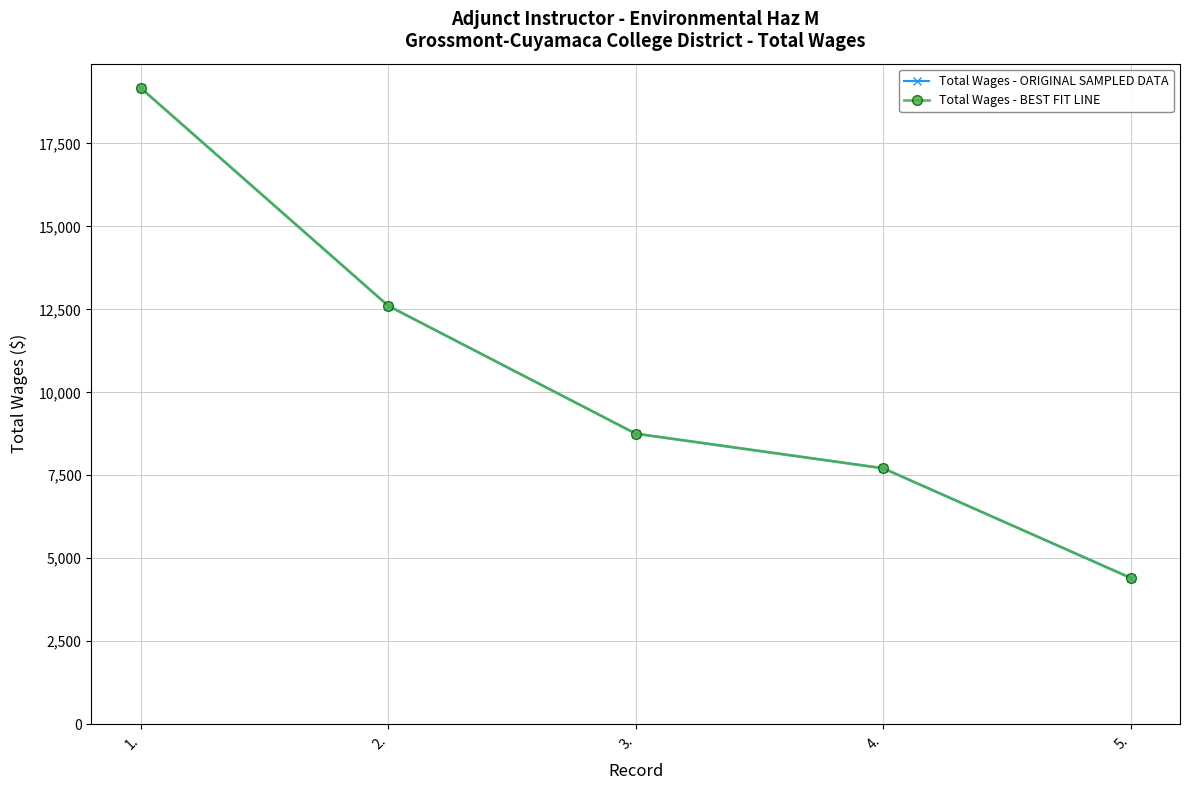

Does the chart have visible grid lines?

Yes